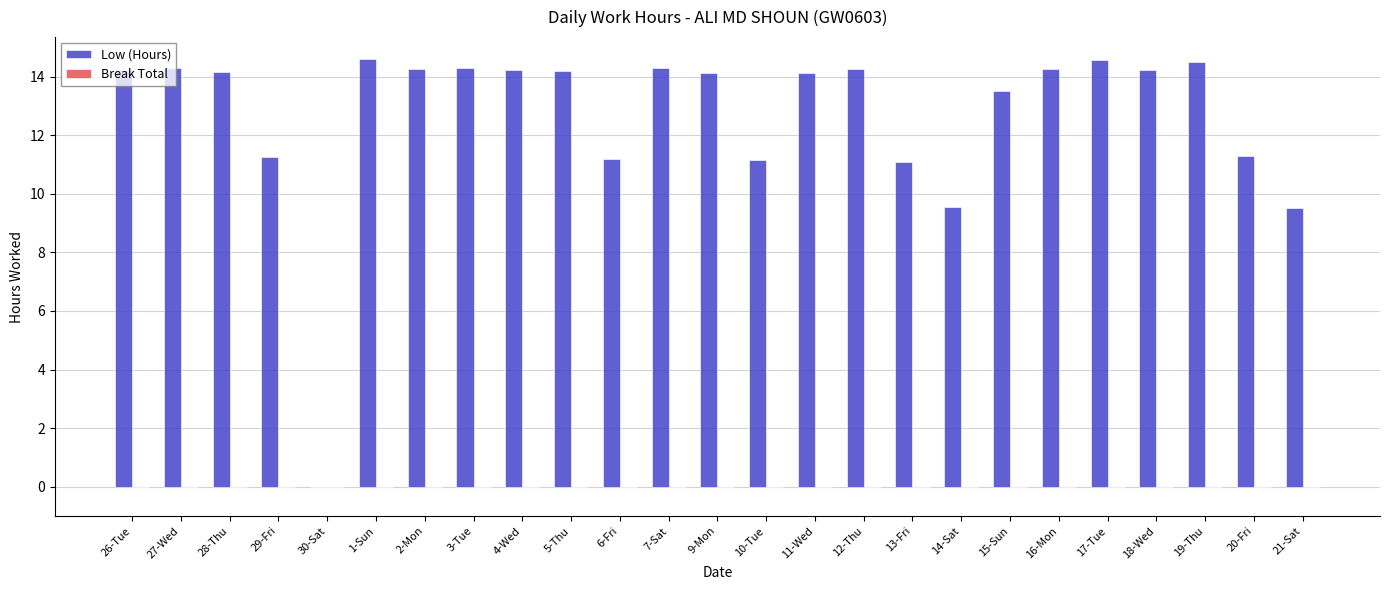

What is the ratio of the value at 3-Tue to the value at 5-Thu?

1.0